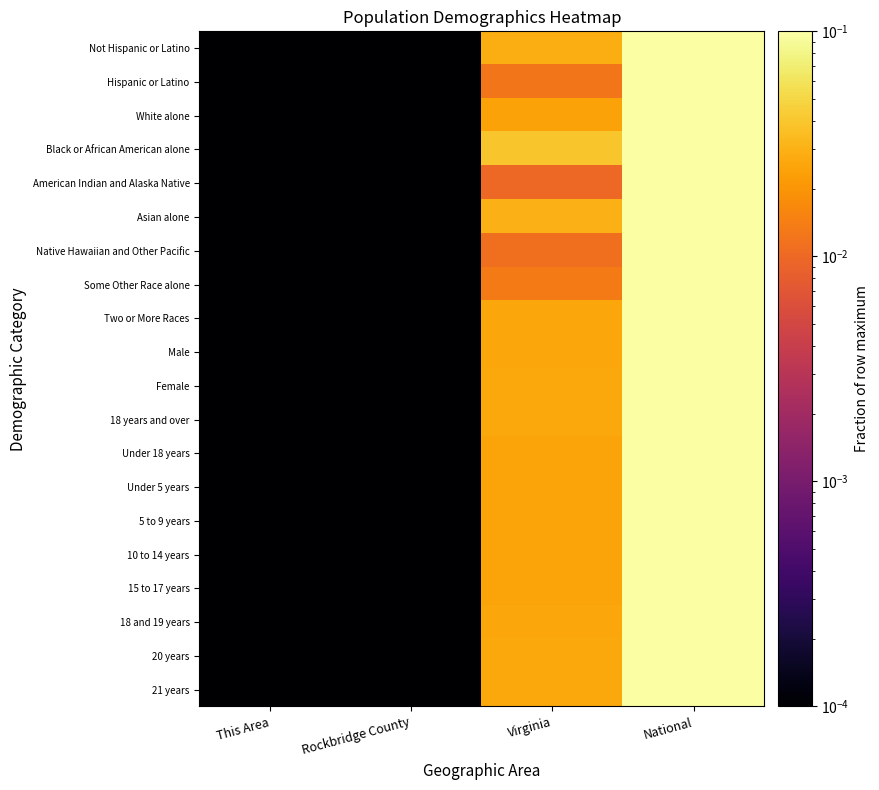

Which series changed the most between Rockbridge County and National?

Some Other Race alone